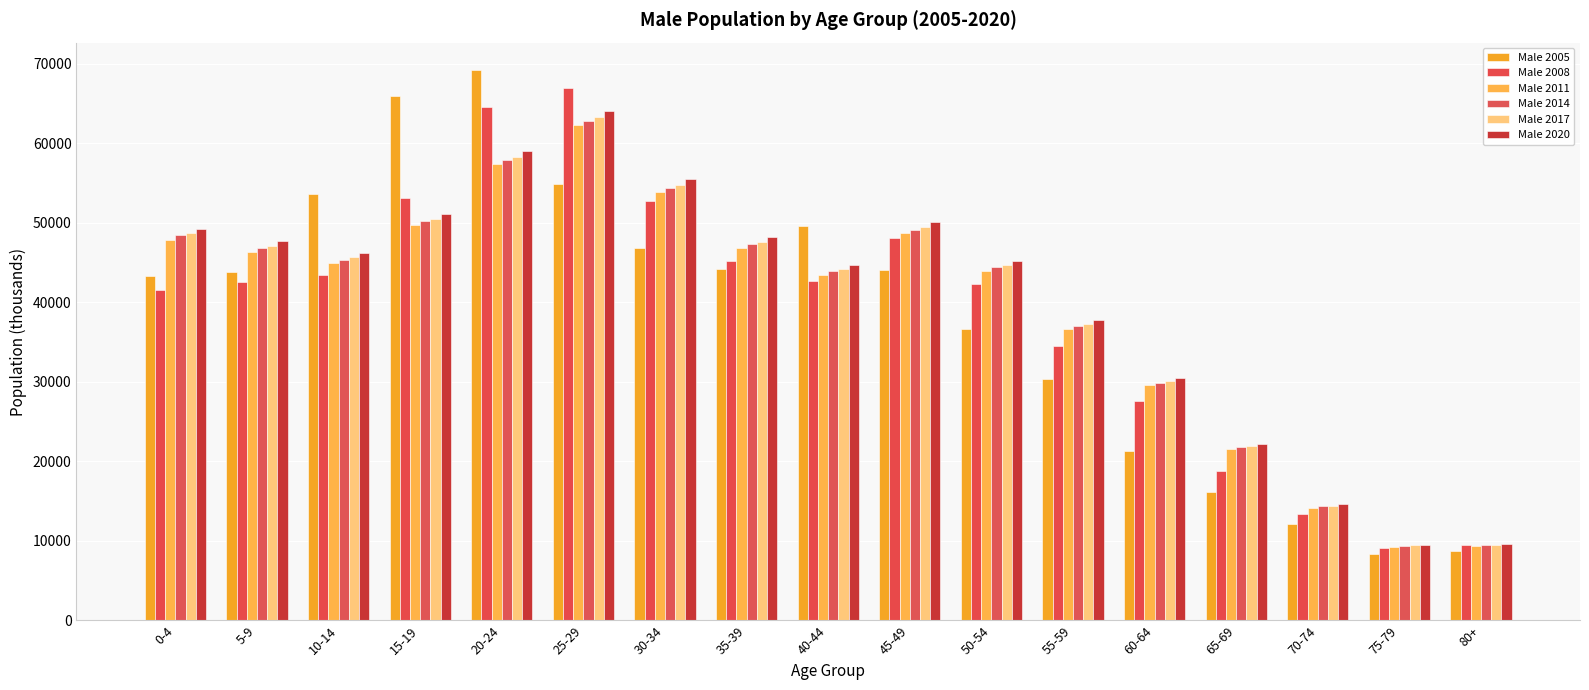

What is the minimum value for Male 2005?

8386.7